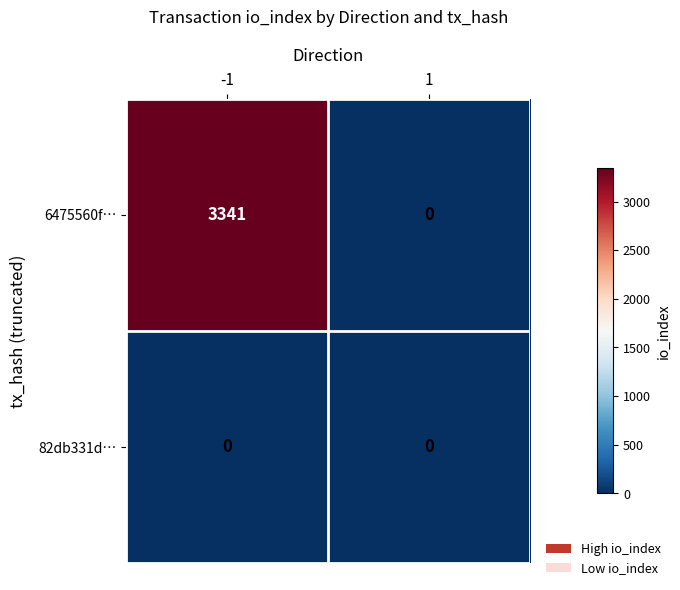

Rank the series by their average value, from lowest to highest.

82db331d…, 6475560f…